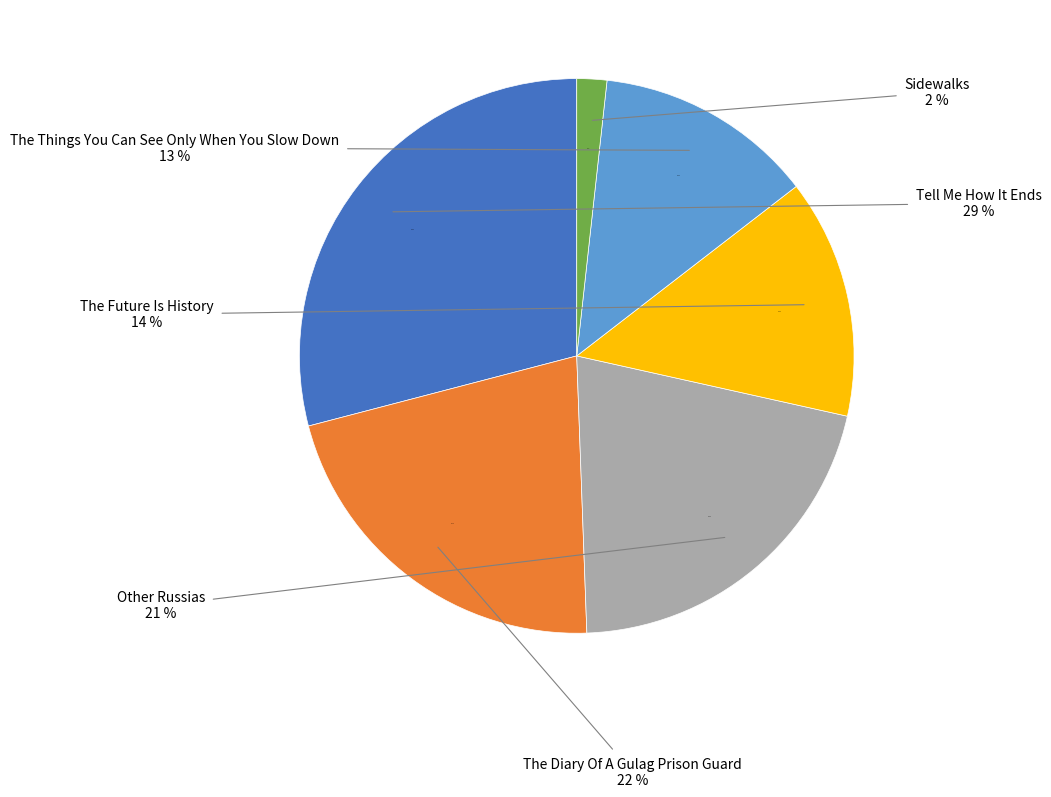

To the nearest percent, what is the combined percentage of The Things You Can See Only When You Slow Down and Tell Me How It Ends?

42%